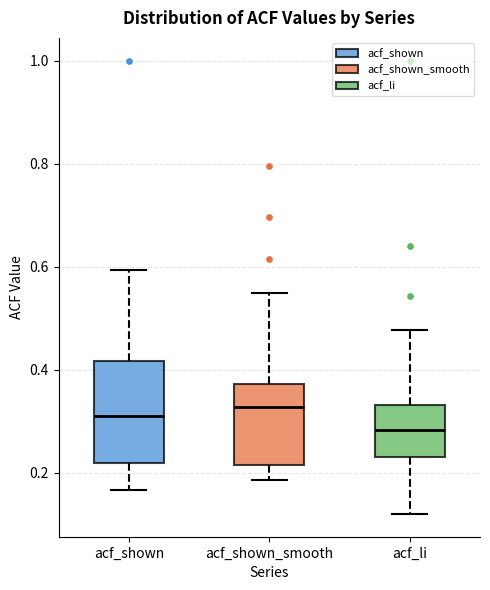

Reading left to right, read every box against the y-axis: the position of its median line, the range the box covers, and the ends of its whiskers. The values are not printed on the chart, so give them approximately, as read against the axis.

acf_shown: median 0.32, box 0.22 to 0.42, whiskers 0.16 to 0.60
acf_shown_smooth: median 0.32, box 0.22 to 0.38, whiskers 0.18 to 0.54
acf_li: median 0.28, box 0.24 to 0.34, whiskers 0.12 to 0.48